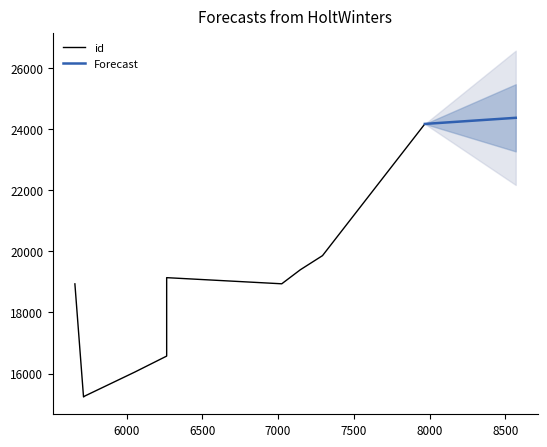

What is the lowest value of the Forecast series?

24176.0